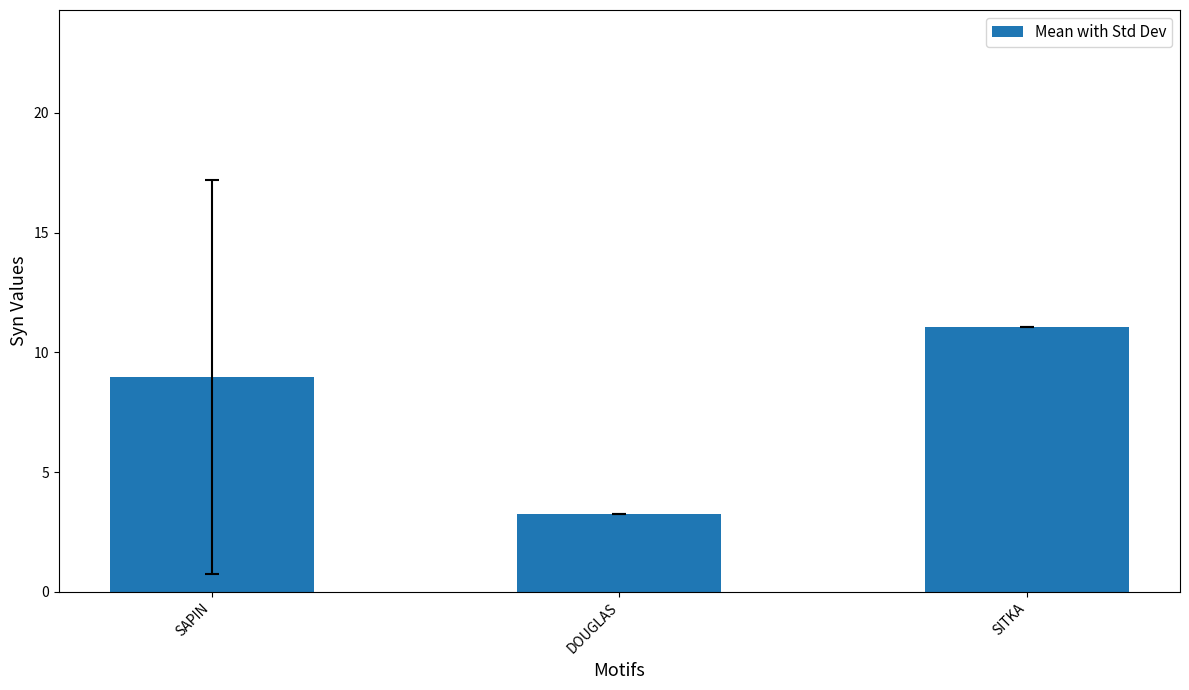

Which category has the highest value across all series?

SITKA